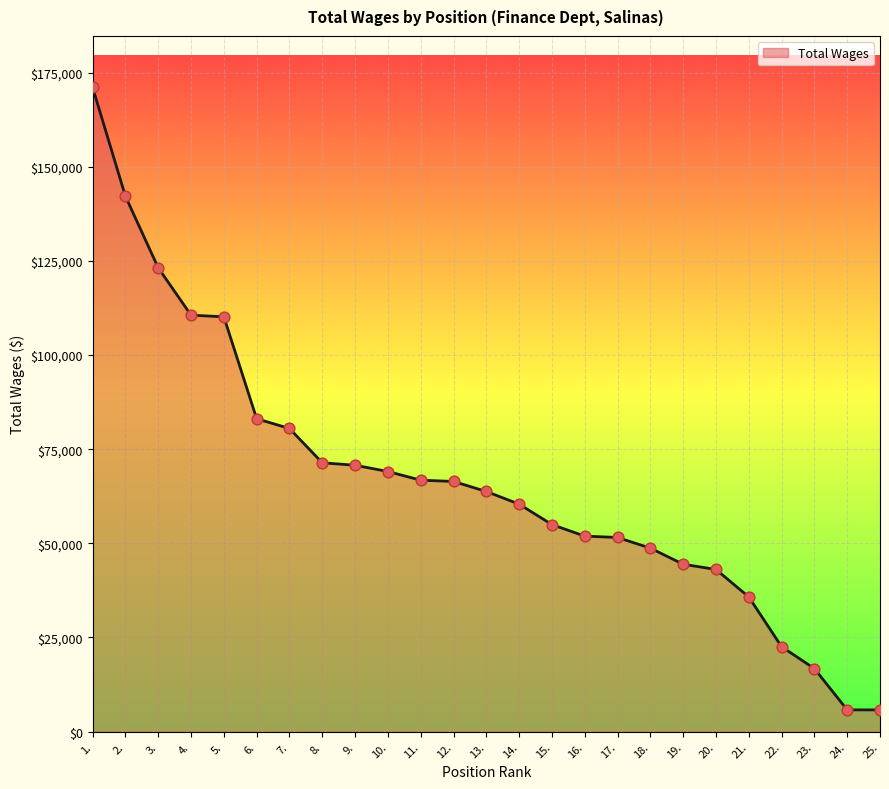

What is the ratio of the value at 16. to the value at 25.?

9.0